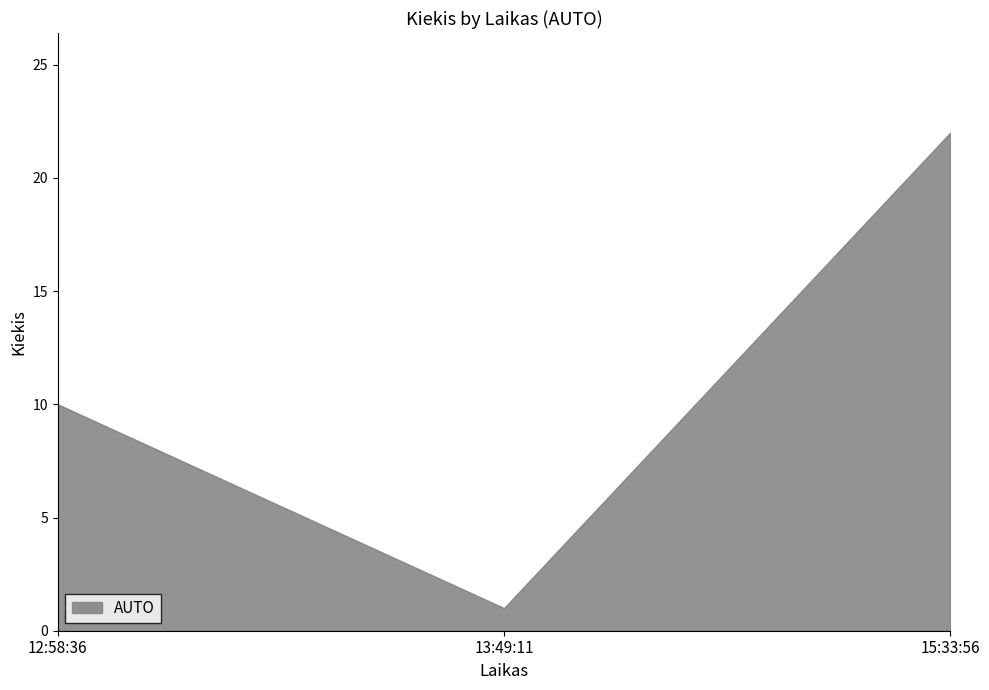

Rank the categories by value from highest to lowest.

15:33:56, 12:58:36, 13:49:11